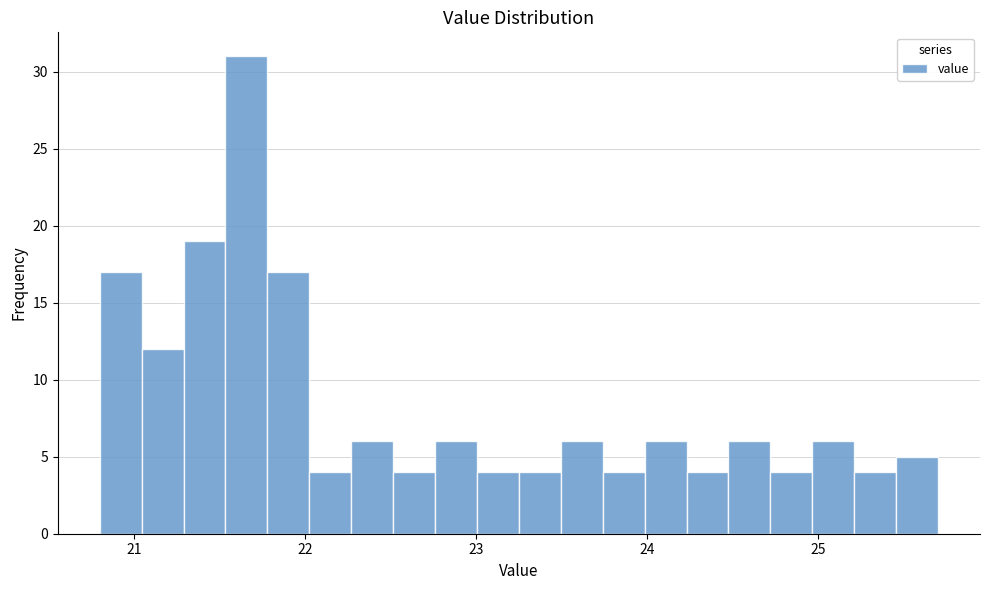

Read against the x-axis, roughly where is the centre of the tallest bar?

21.7